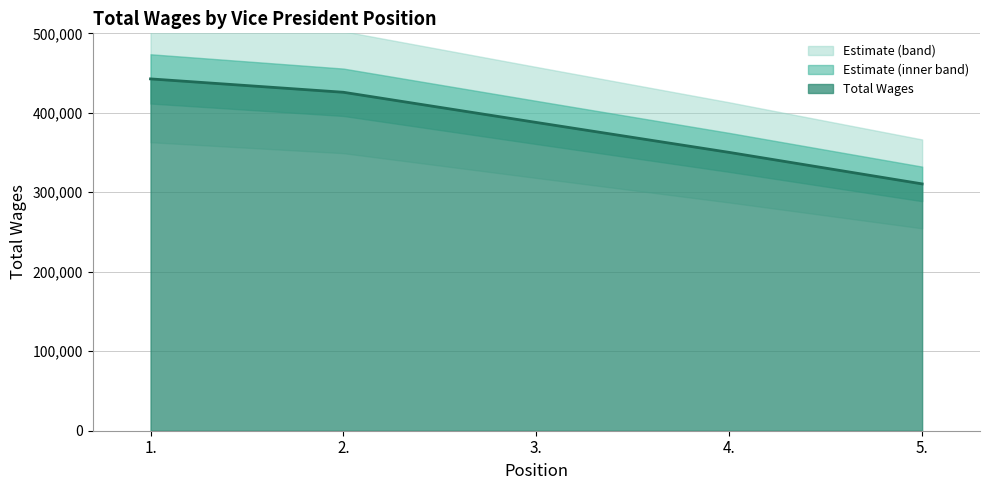

What is the label of the 2nd point from the left?

2.